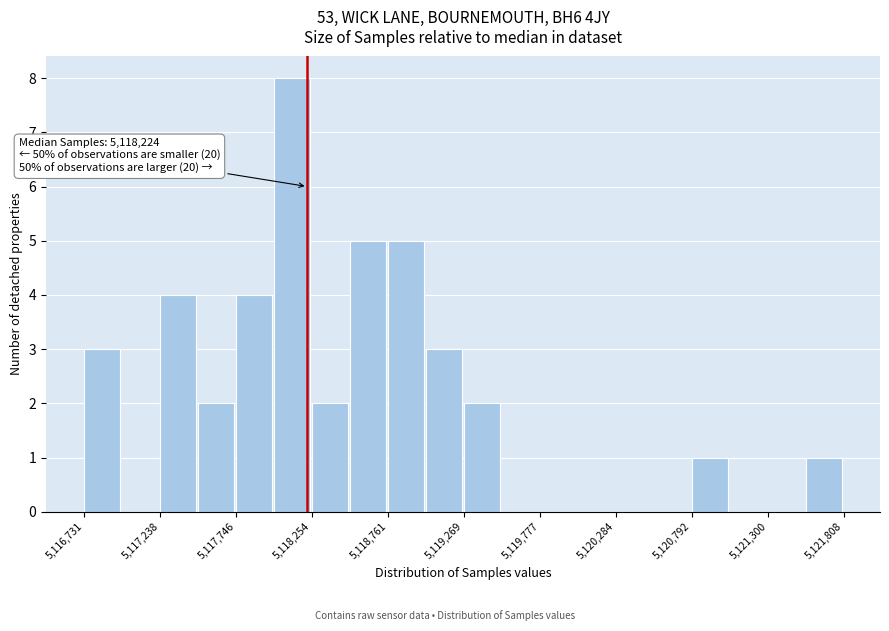

Around what value on the x-axis is the tallest bar? Give the approximate position of its centre, as read against the axis.

5118100